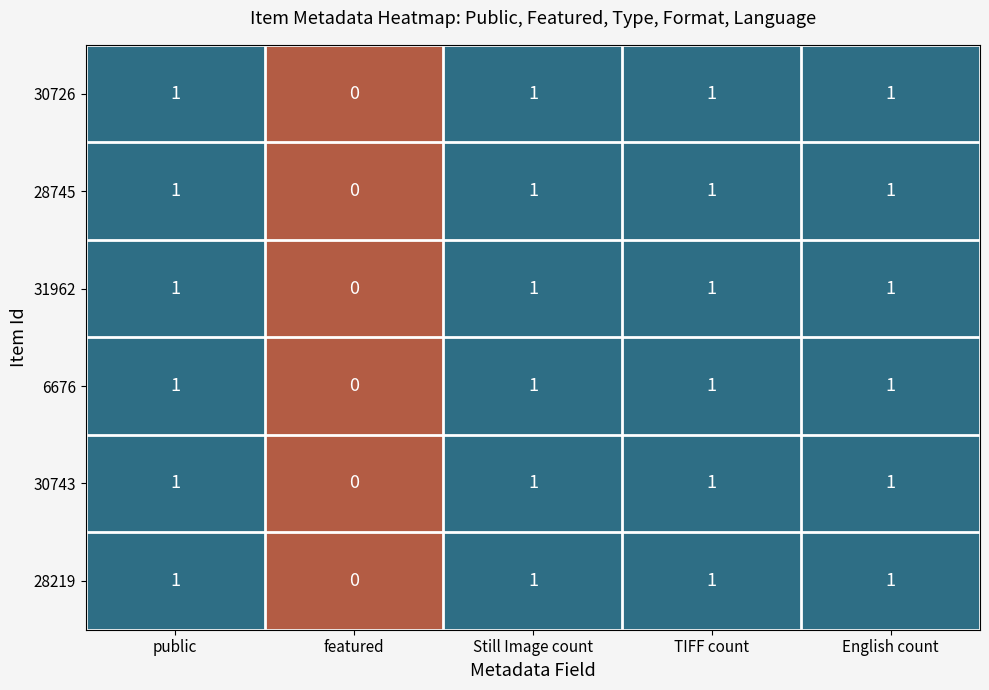

Where is 28219 nearest to the value 0?

featured